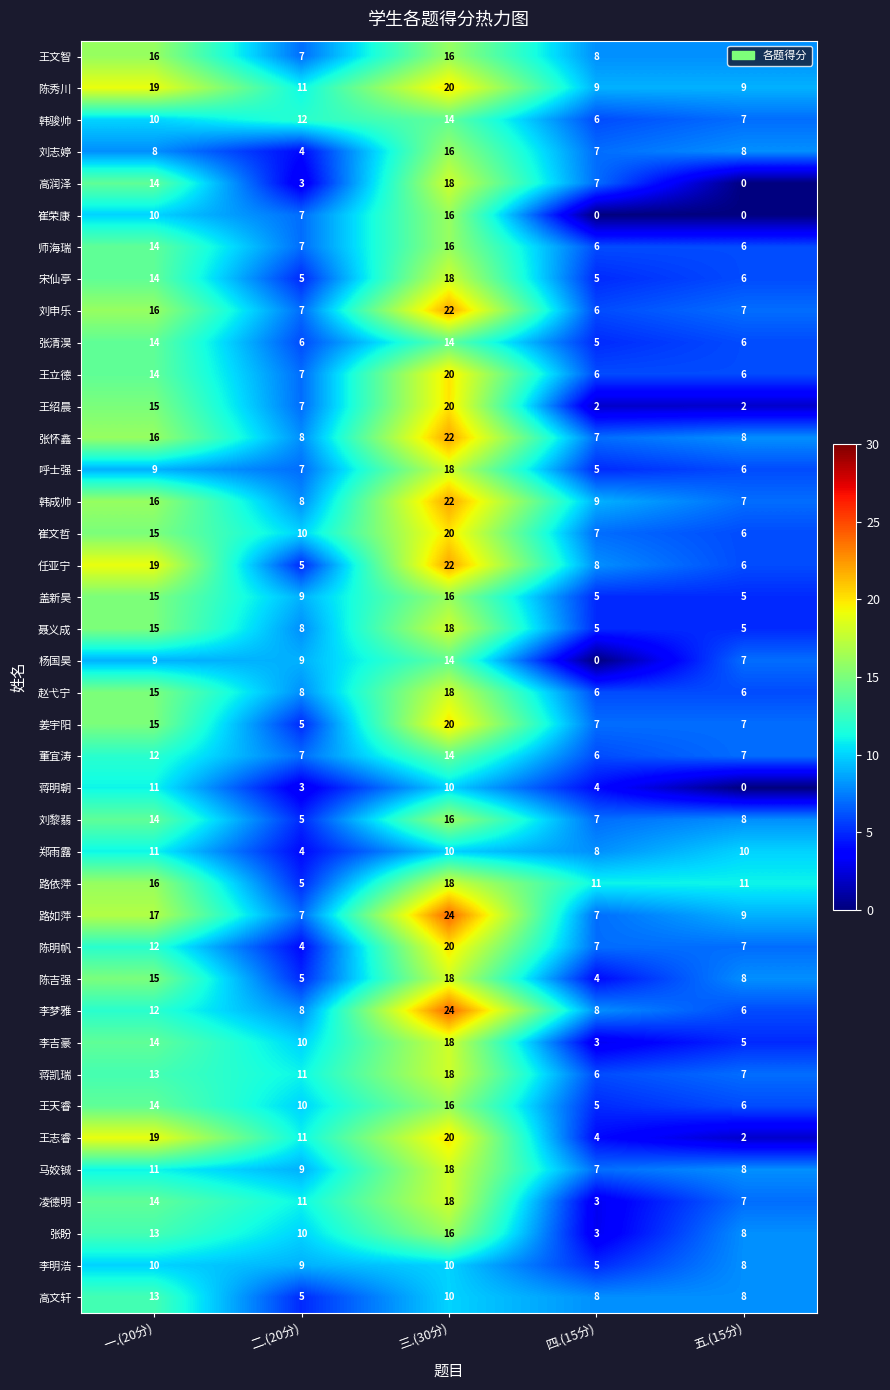

Where does the 王绍晨 series first go above 7?

一.(20分)